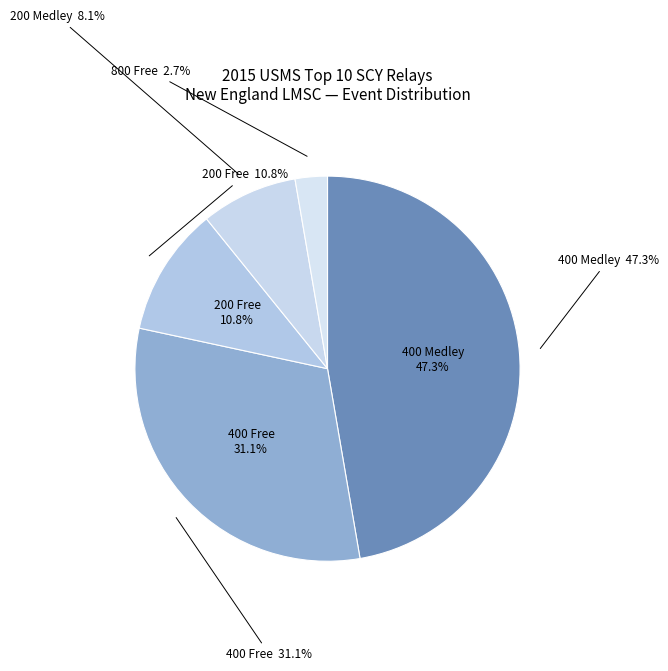

To the nearest percent, what is the average slice percentage?

20%